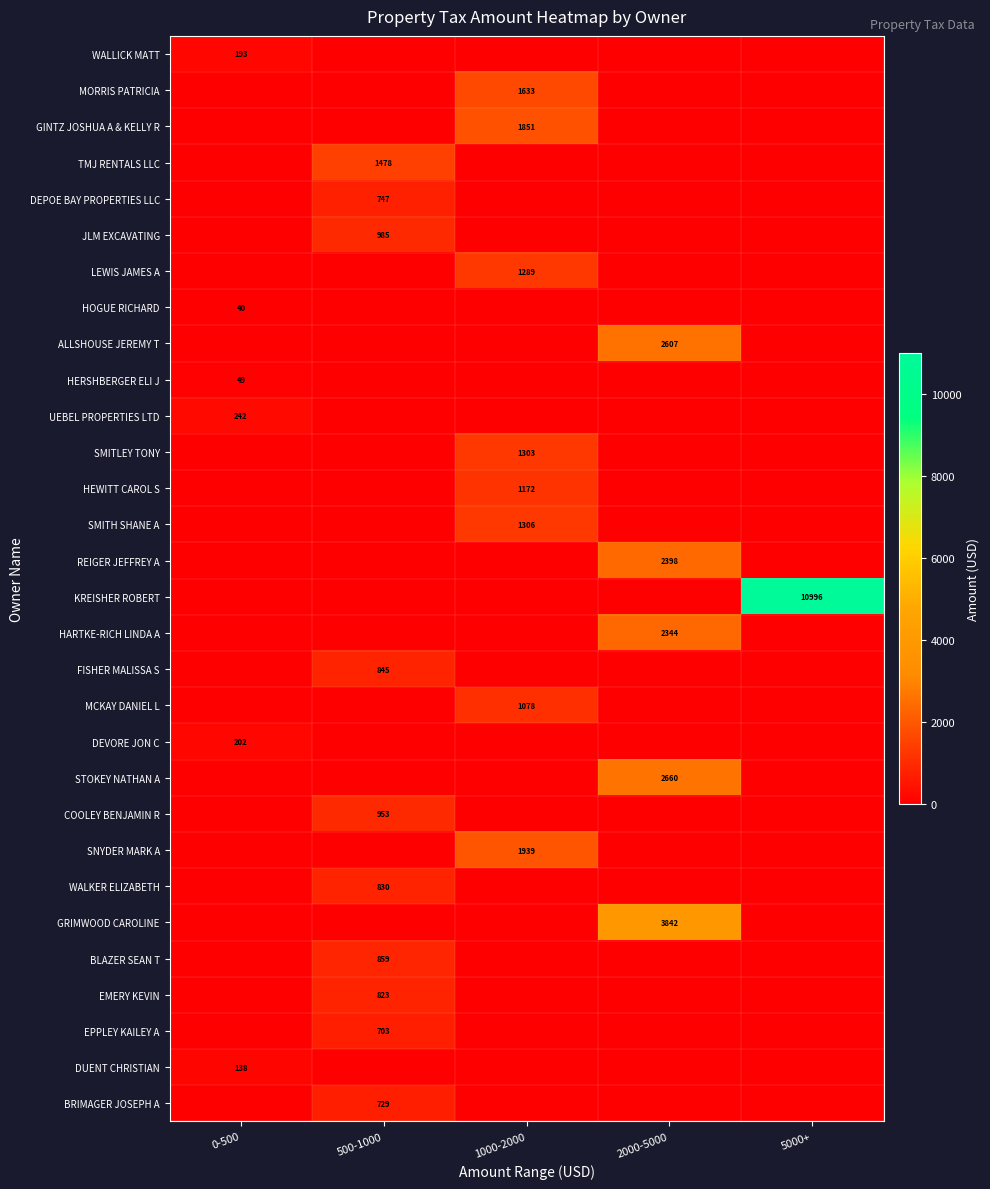

The value of DEPOE BAY PROPERTIES LLC at 500-1000 is 1120. True or false?

False